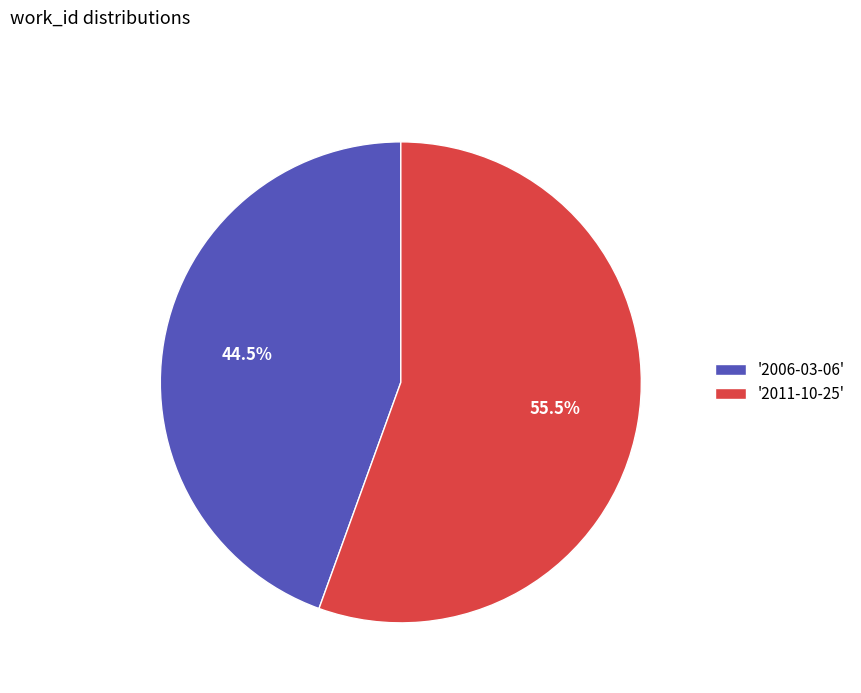

Does any single category account for the majority?

Yes